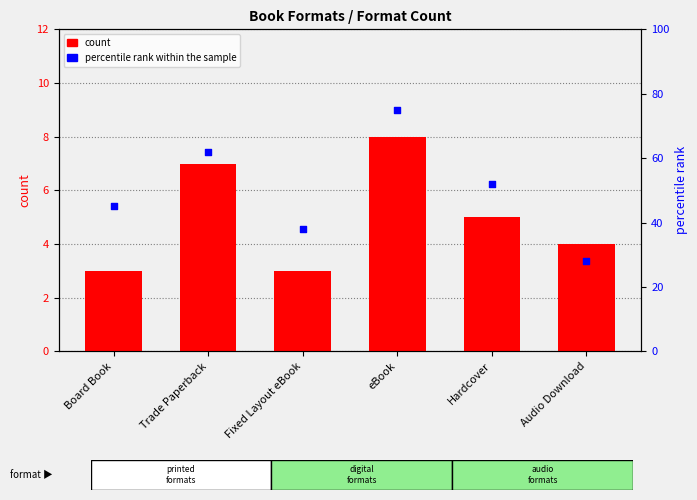

At how many categories does at least one series exceed 28?

5